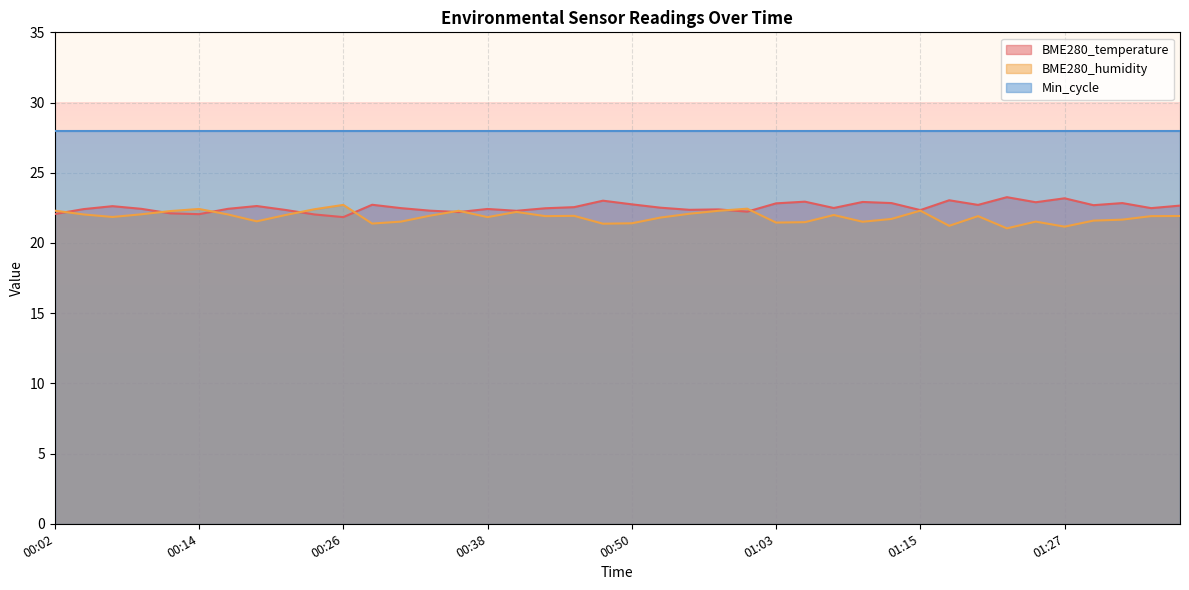

Where do BME280_humidity and BME280_temperature first cross each other?

00:02 and 00:04